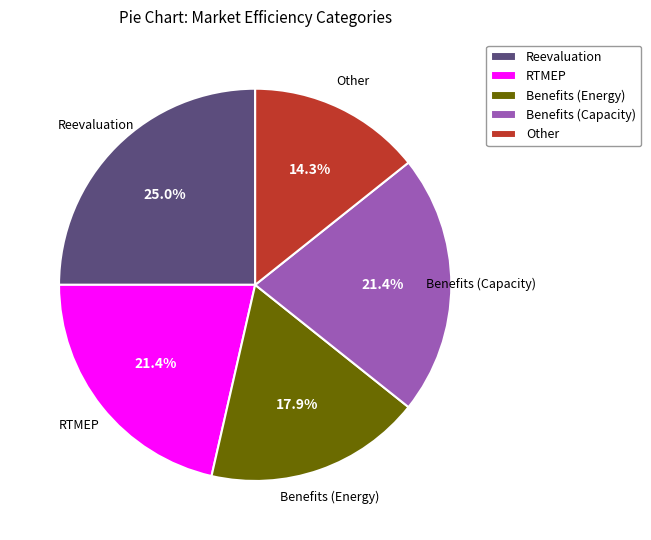

Which category has the biggest portion of the pie?

Reevaluation